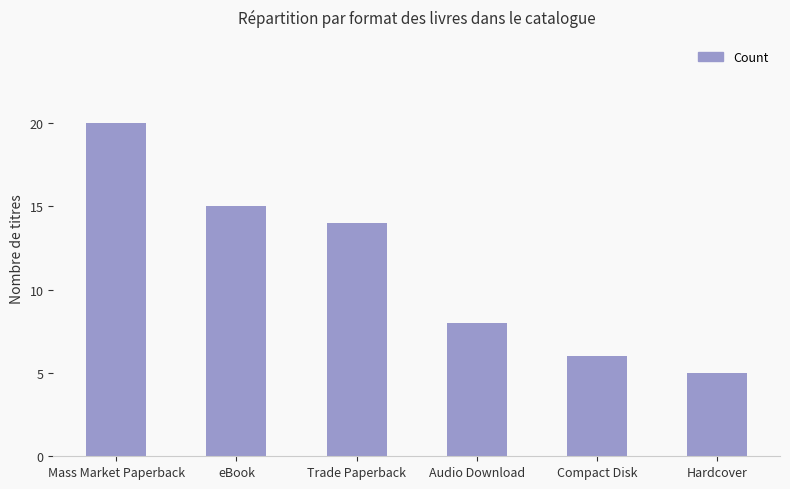

What is the difference between the values at Audio Download and Compact Disk?

2